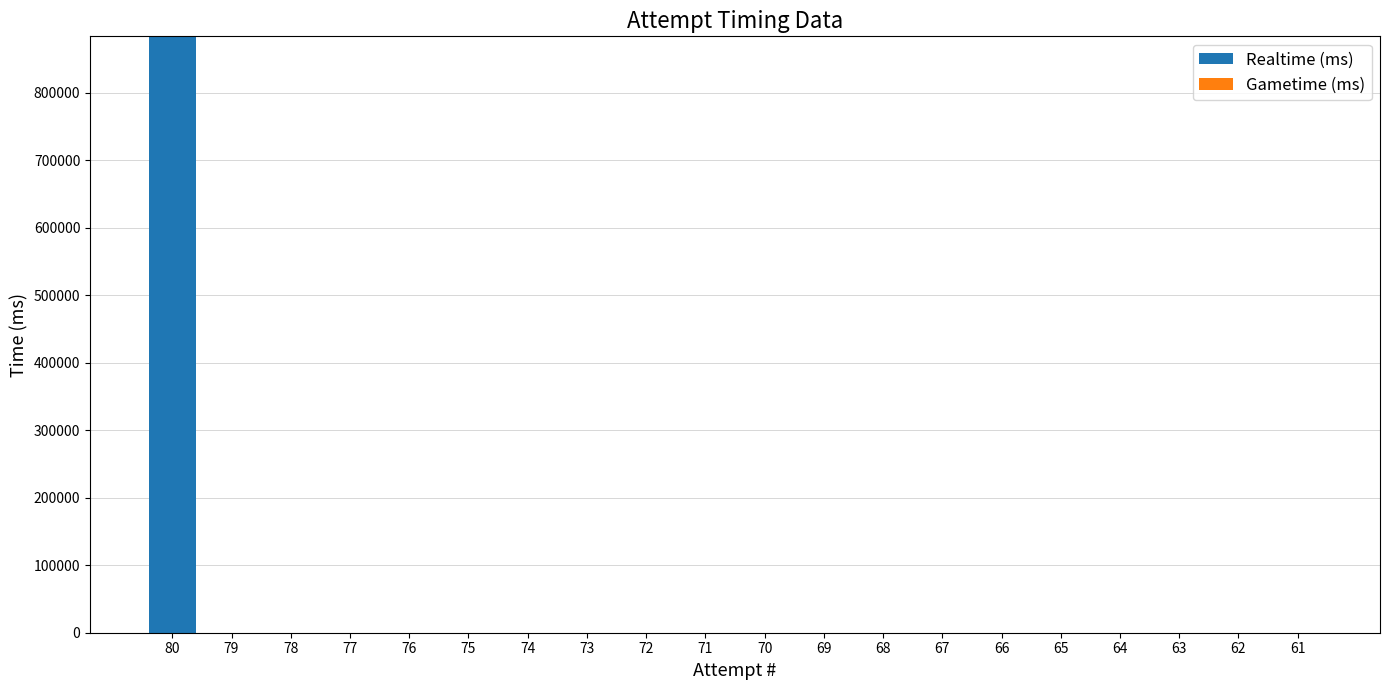

What is the sum of all values?

883871